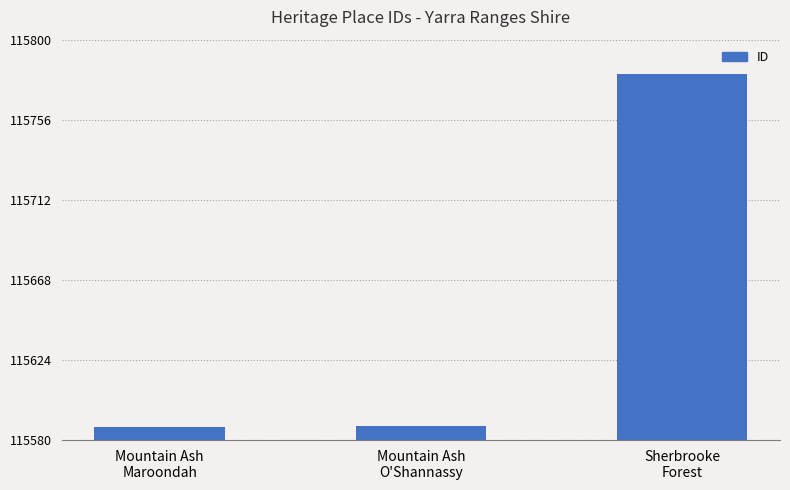

What is the average value?

115652